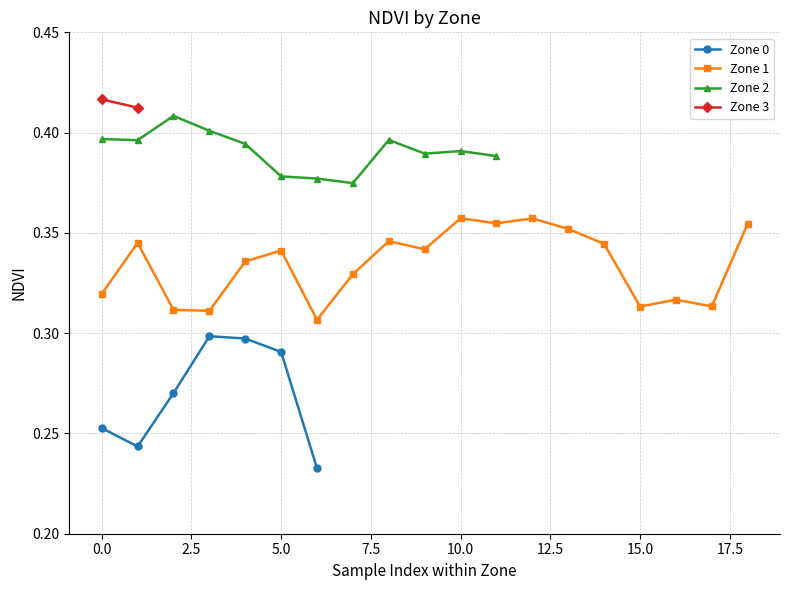

The Zone 0 series shows 0.1 at 0.0. True or false?

False